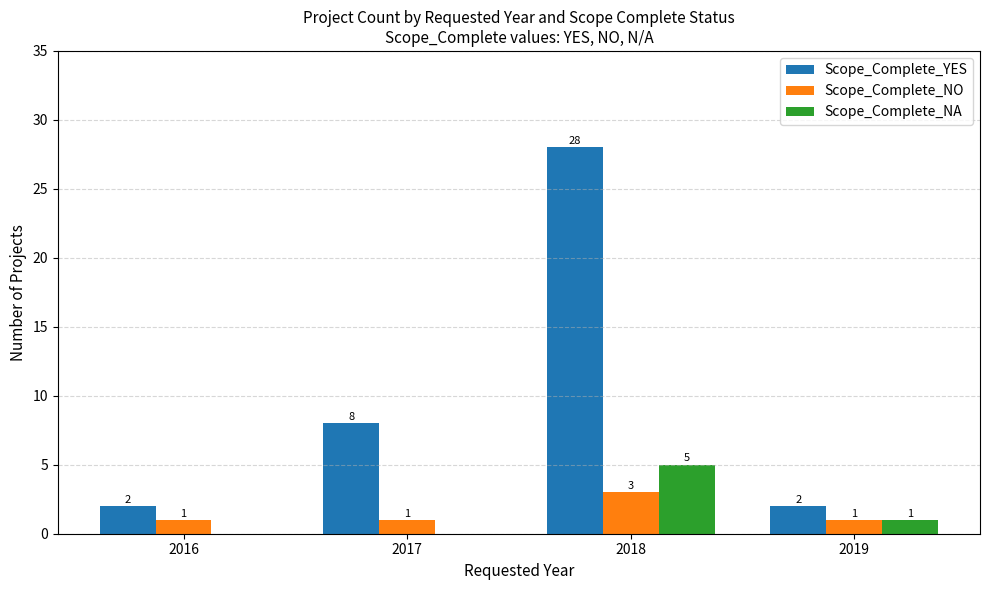

Count the Scope_Complete_NA values in the range 0 to 5.

4